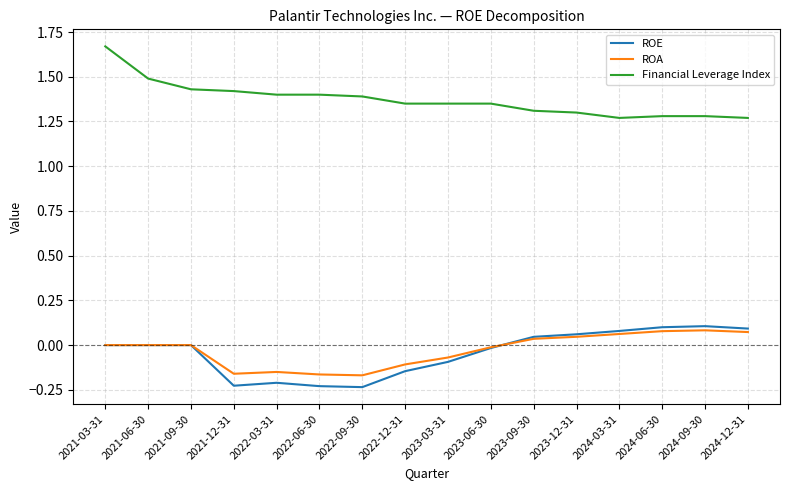

Is the value of Financial Leverage Index at 2024-06-30 greater than the value of ROE at 2024-06-30?

Yes